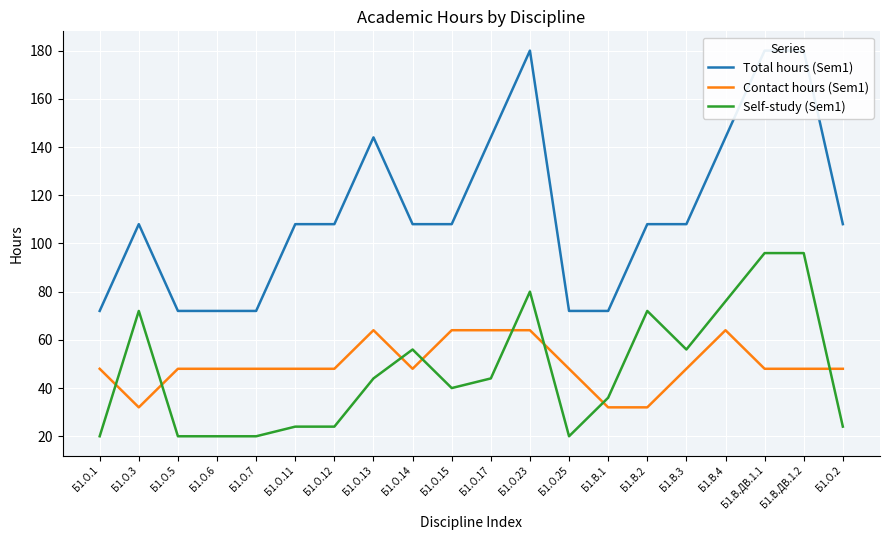

True or false: Self-study (Sem1) has a value of 20 at Б1.О.6.

True